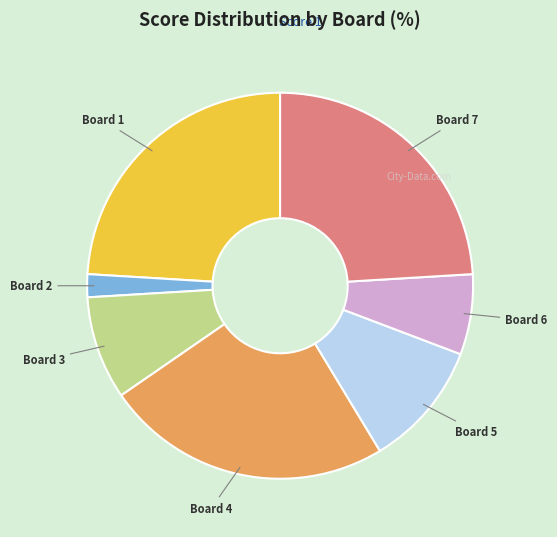

The Board 5 slice represents 3% of the pie. True or false?

False